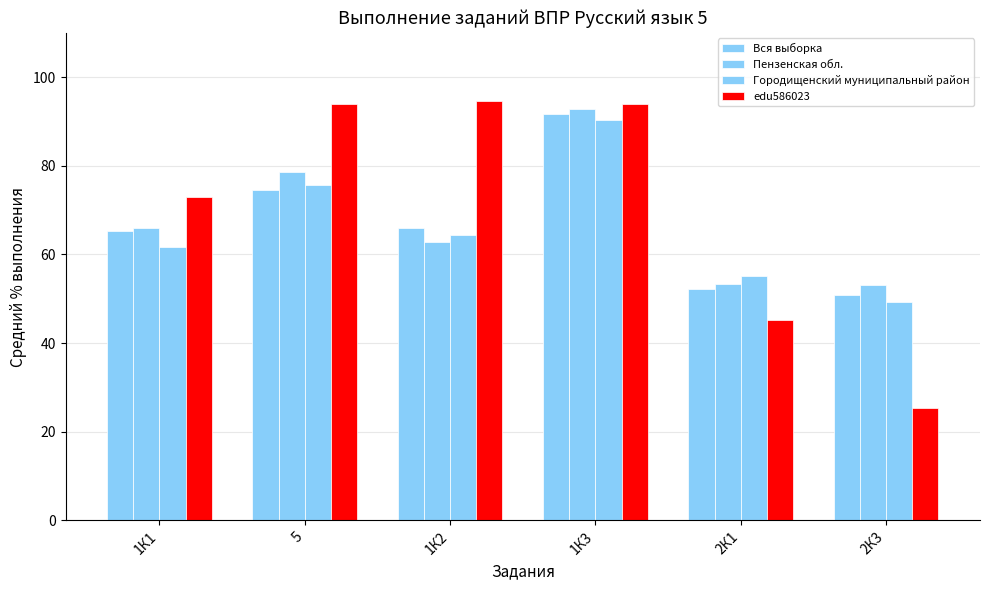

How many series are shown in this chart?

4